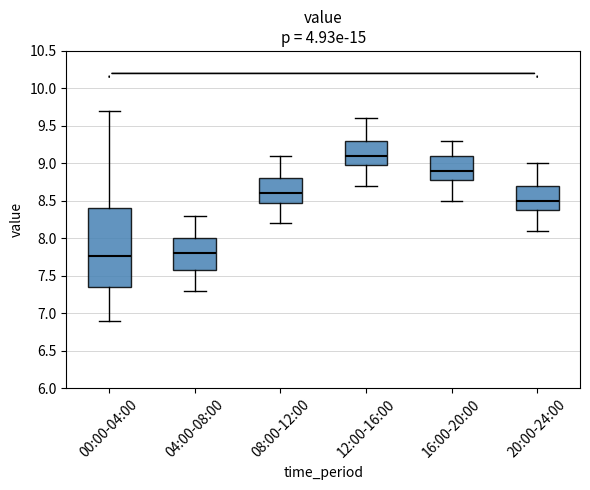

Reading left to right, read every box against the y-axis: the position of its median line, the range the box covers, and the ends of its whiskers. The values are not printed on the chart, so give them approximately, as read against the axis.

00:00-04:00: median 7.75, box 7.35 to 8.40, whiskers 6.90 to 9.70
04:00-08:00: median 7.80, box 7.60 to 8.00, whiskers 7.30 to 8.30
08:00-12:00: median 8.60, box 8.50 to 8.80, whiskers 8.20 to 9.10
12:00-16:00: median 9.10, box 9.00 to 9.30, whiskers 8.70 to 9.60
16:00-20:00: median 8.90, box 8.80 to 9.10, whiskers 8.50 to 9.30
20:00-24:00: median 8.50, box 8.40 to 8.70, whiskers 8.10 to 9.00